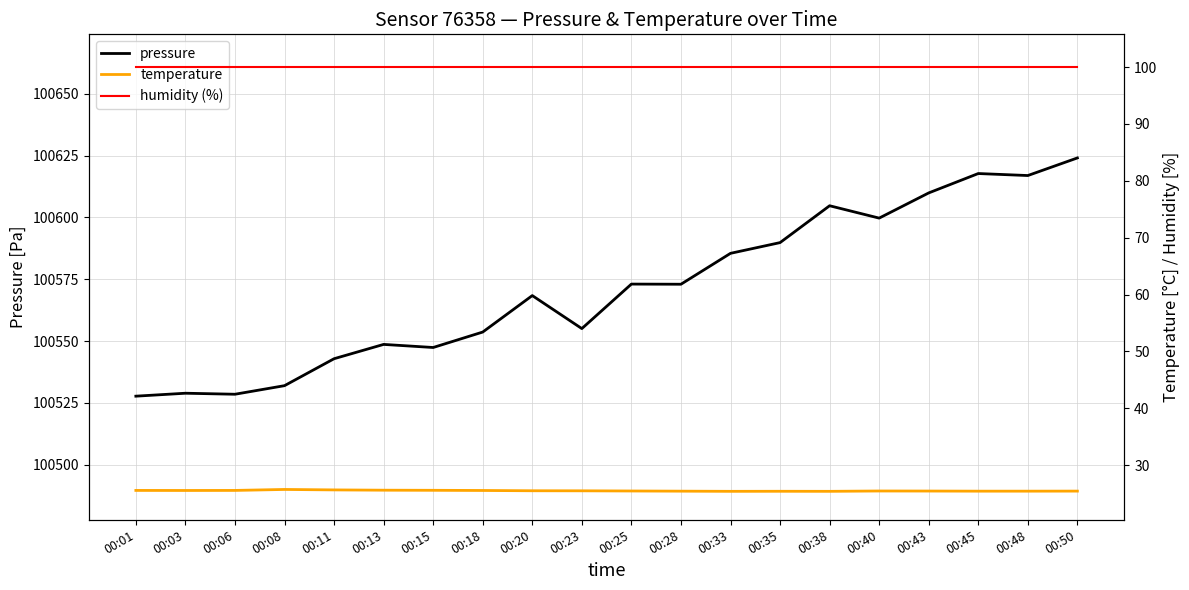

True or false: temperature and humidity (%) cross at least once.

False